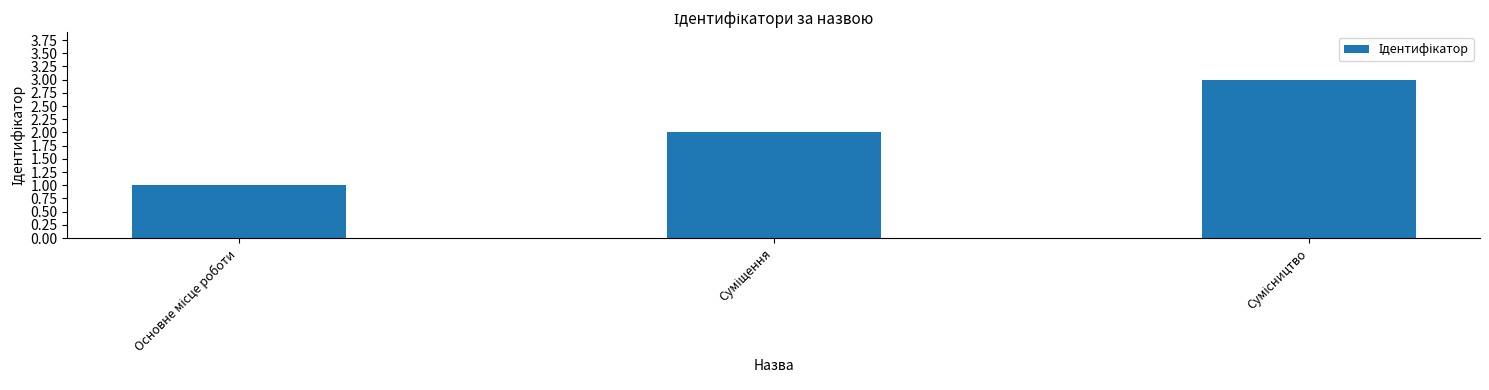

What is the maximum value shown in the chart?

3